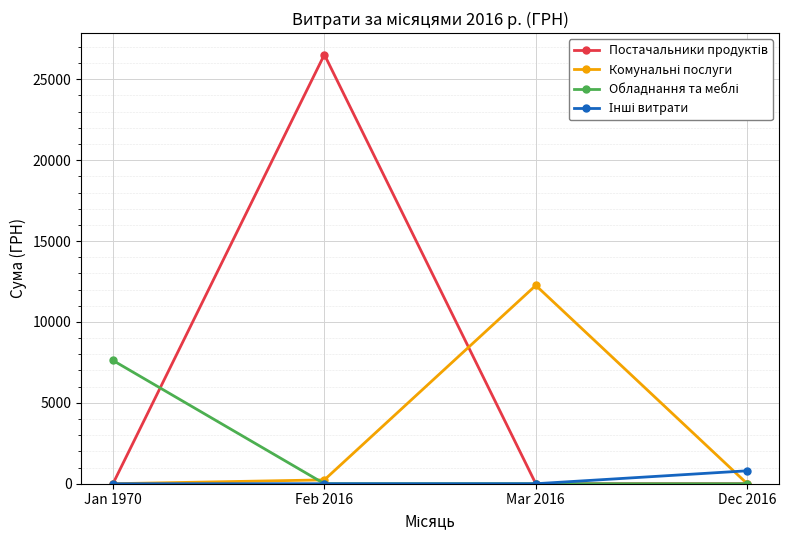

What is the label of the 1st point from the right?

Dec 2016